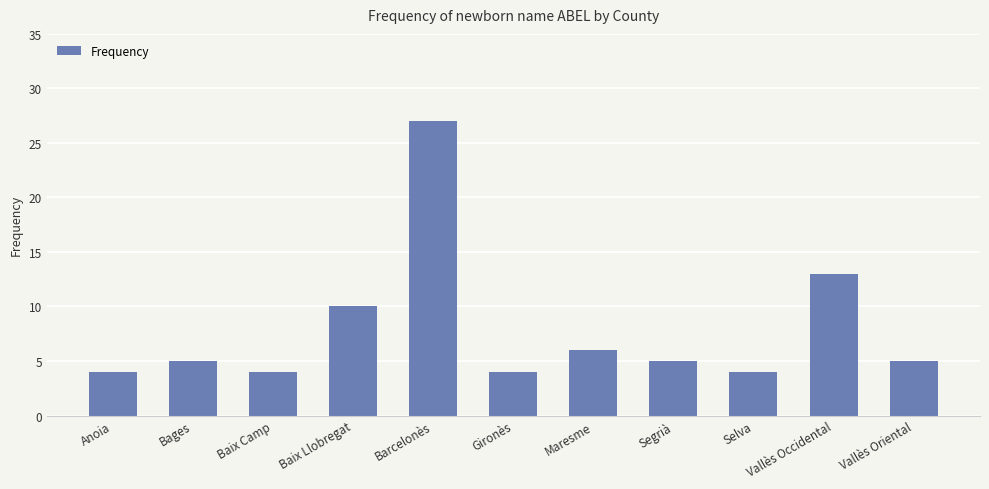

What is the greatest value displayed?

27